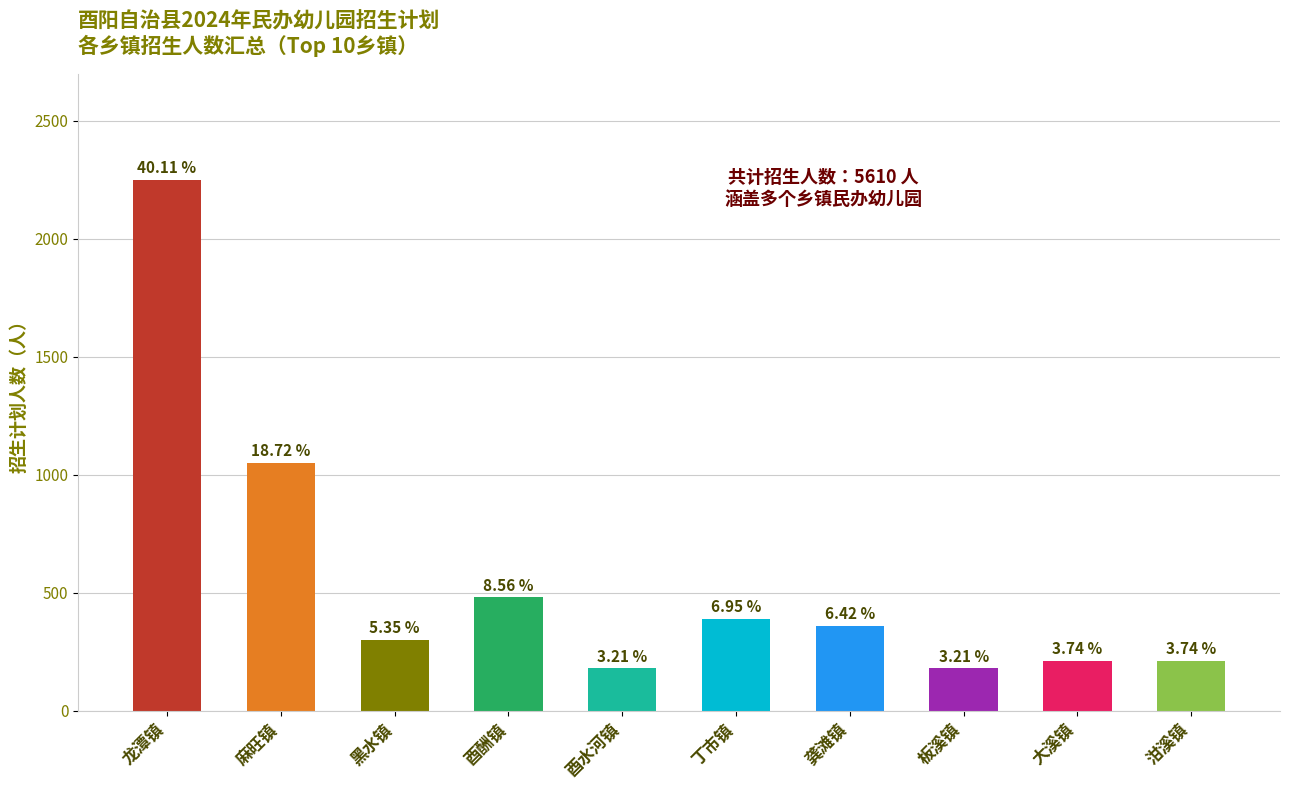

What is the maximum value shown in the chart?

2250